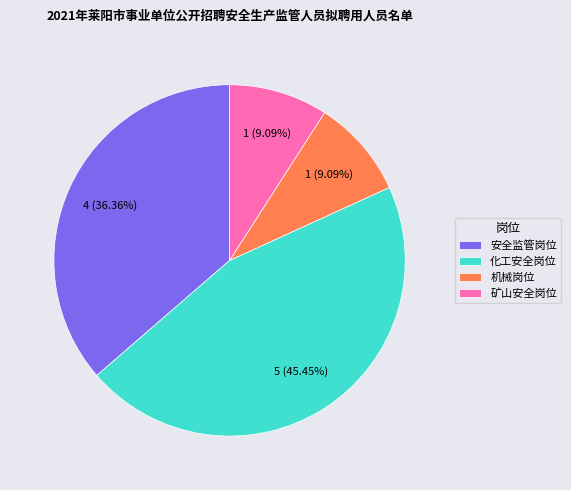

True or false: 安全监管岗位 accounts for 36% of the total.

True